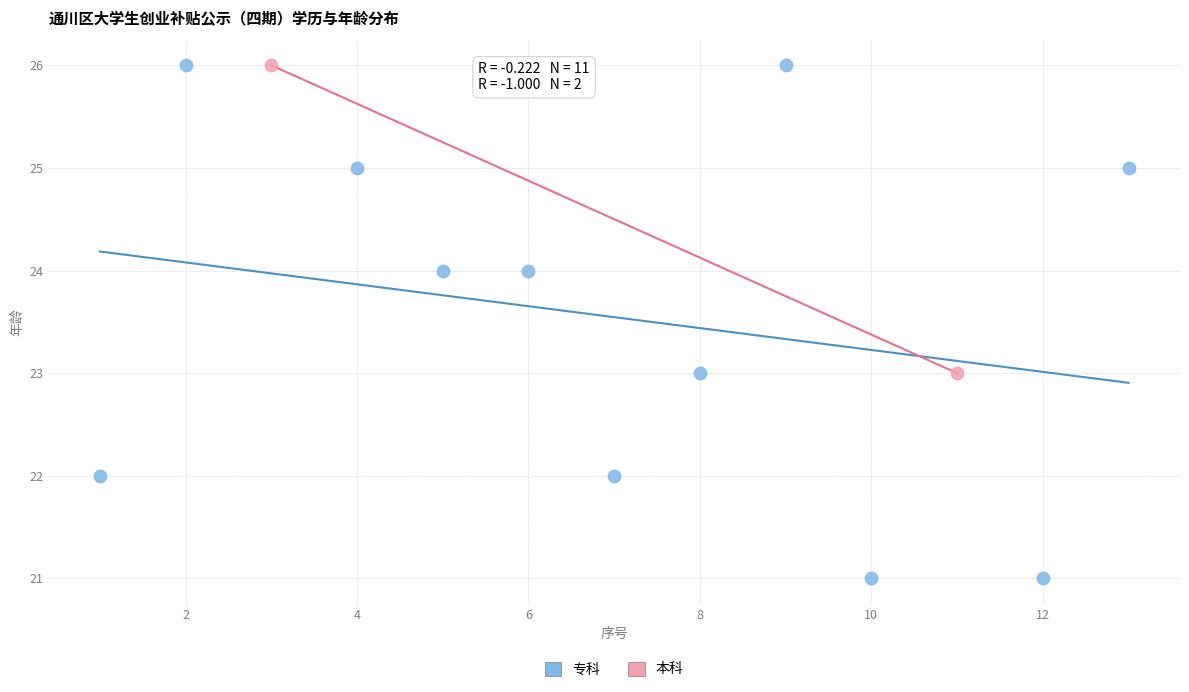

What are all the series names shown in the legend?

专科, 本科